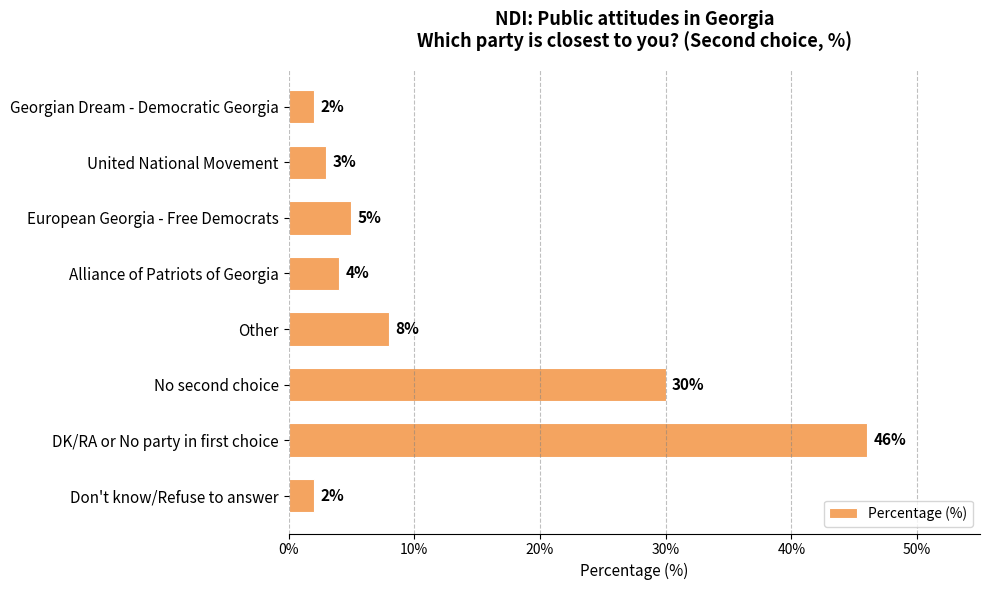

What is the sum of all values?

100